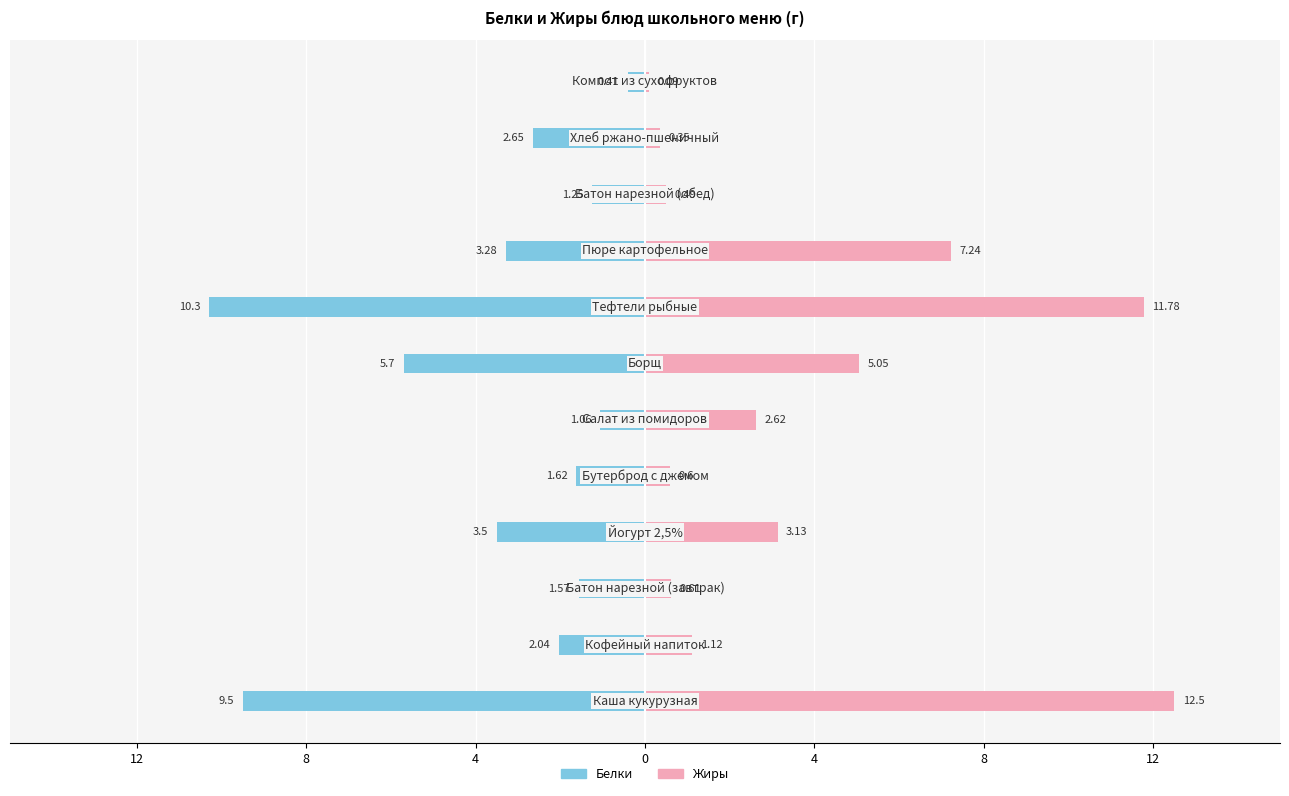

Which series has the largest total across all categories?

Жиры